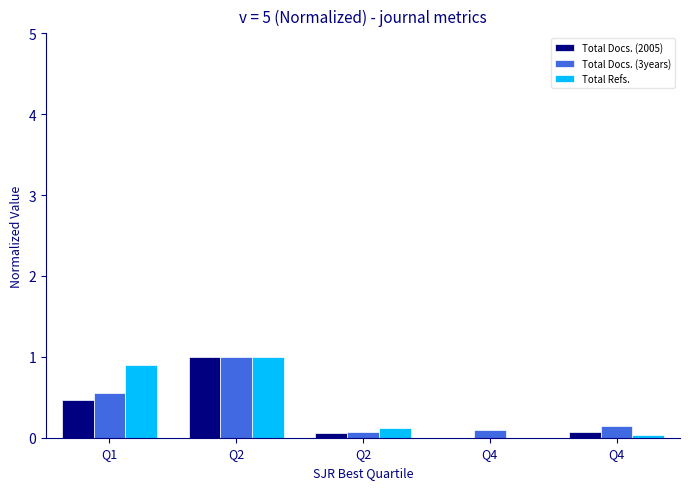

How many groups of bars are there?

5